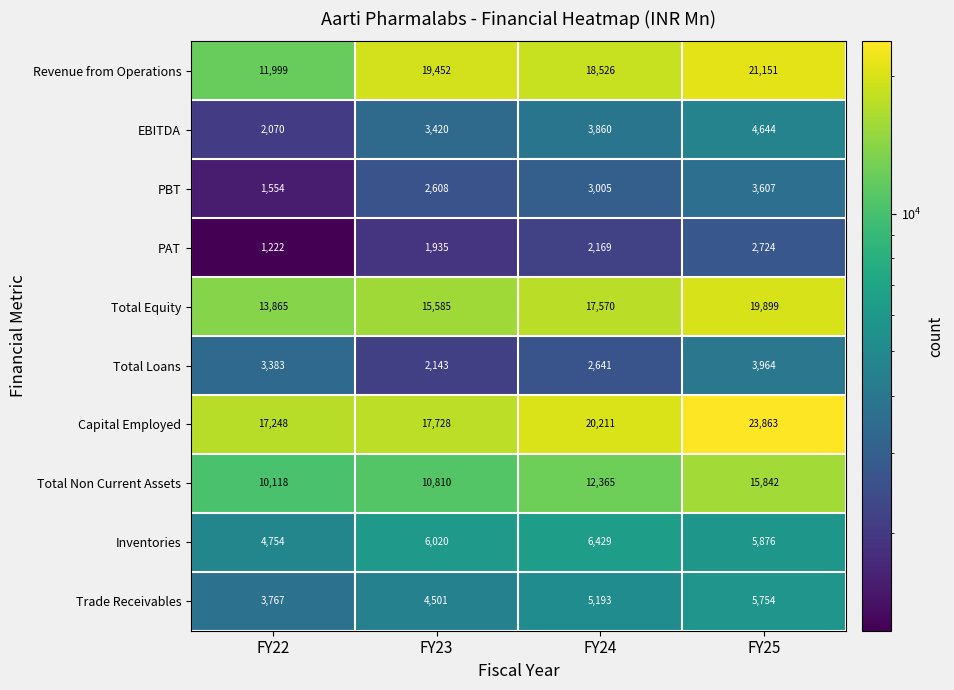

What is the total value across all series at FY25?

107324